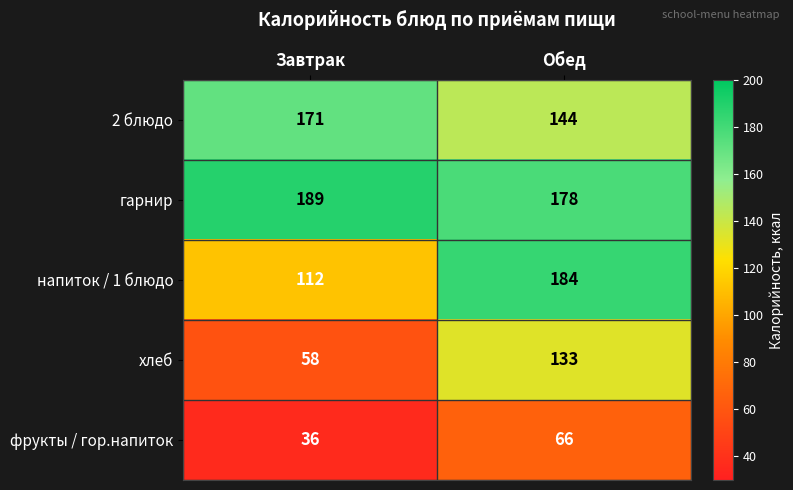

Which series changed the most between Завтрак and Обед?

хлеб